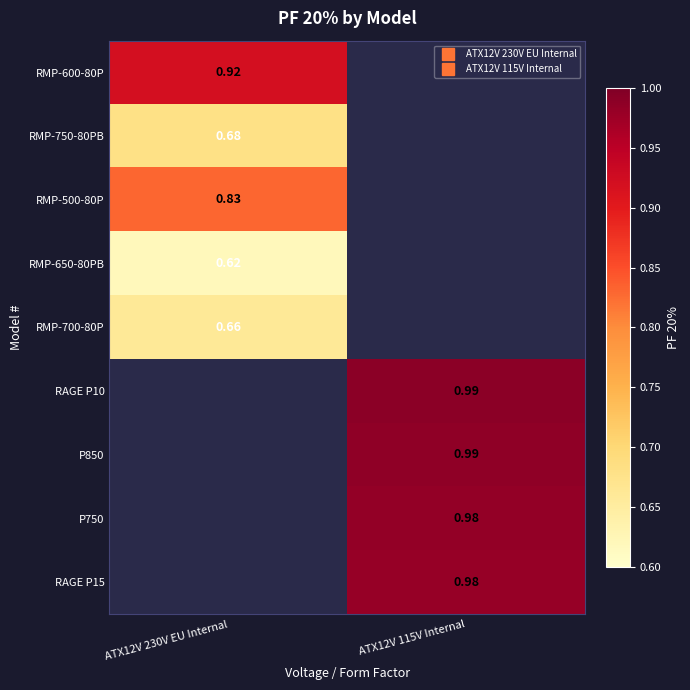

At how many categories does at least one series exceed 0?

2